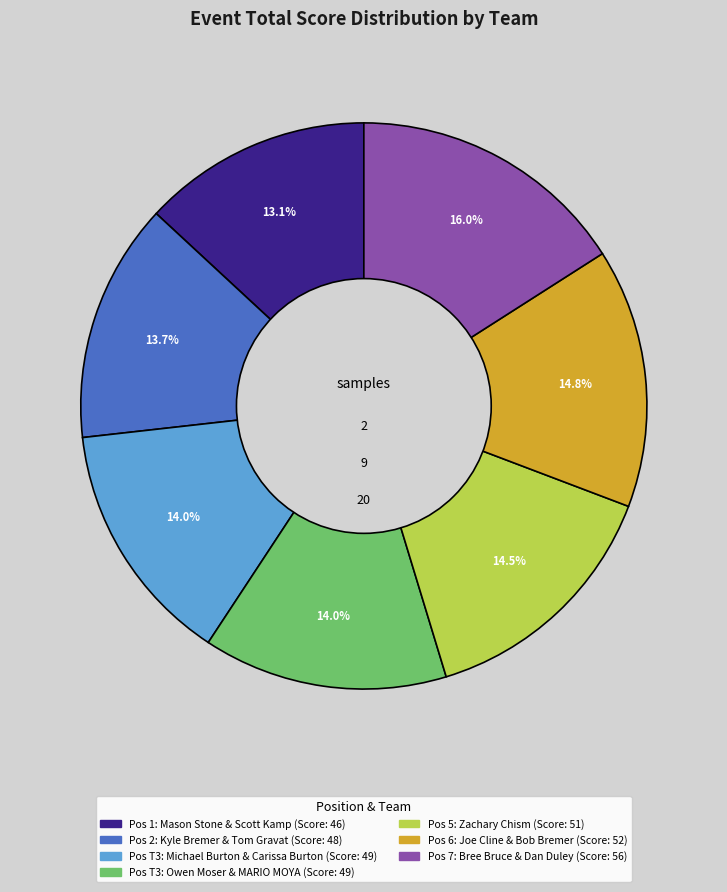

Does any single category account for the majority?

No